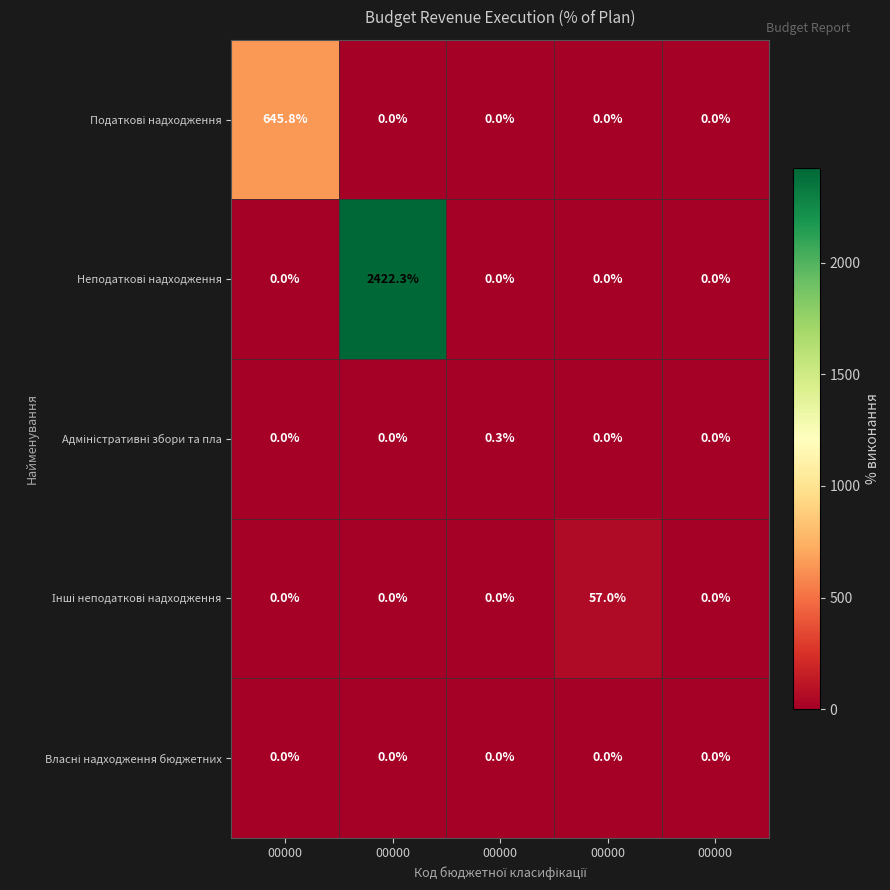

At how many categories does at least one series exceed 208?

2